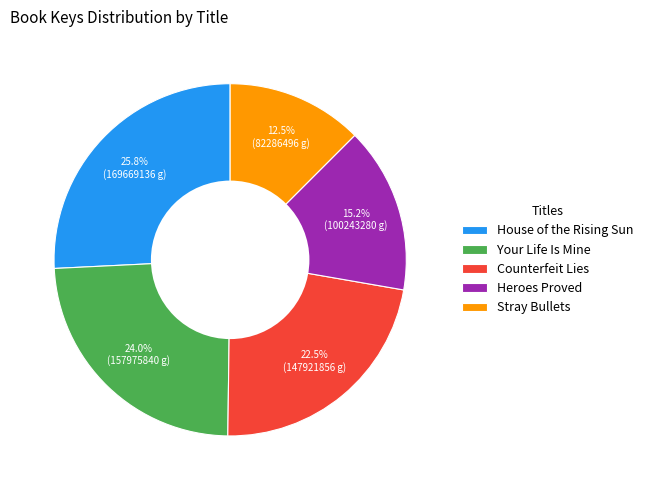

Is there a majority slice in this chart?

No